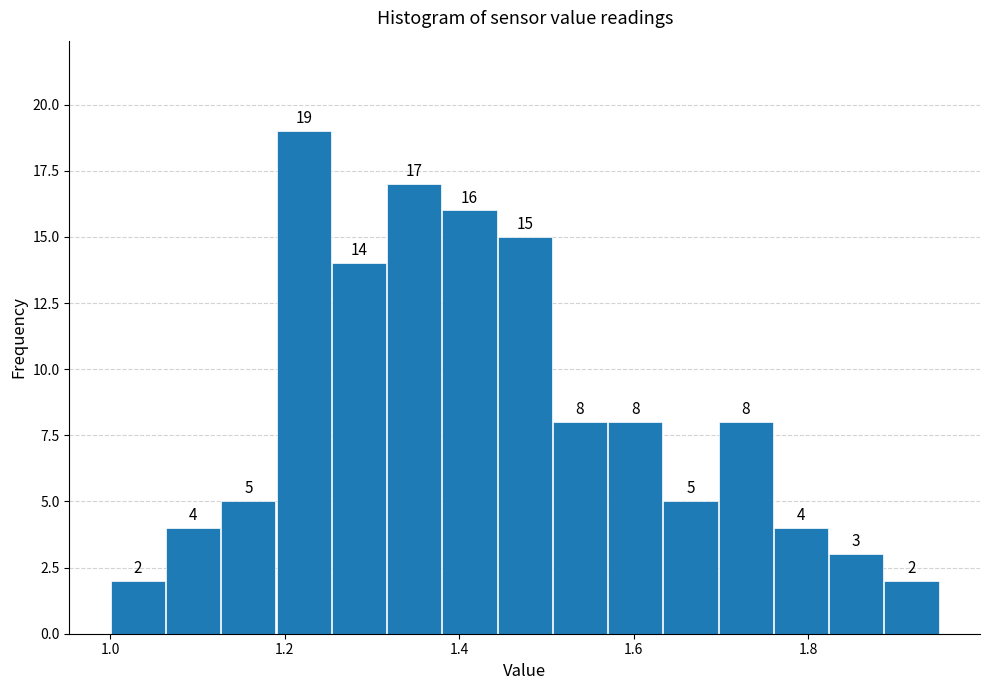

Around what value on the x-axis is the tallest bar? Give the approximate position of its centre, as read against the axis.

1.22